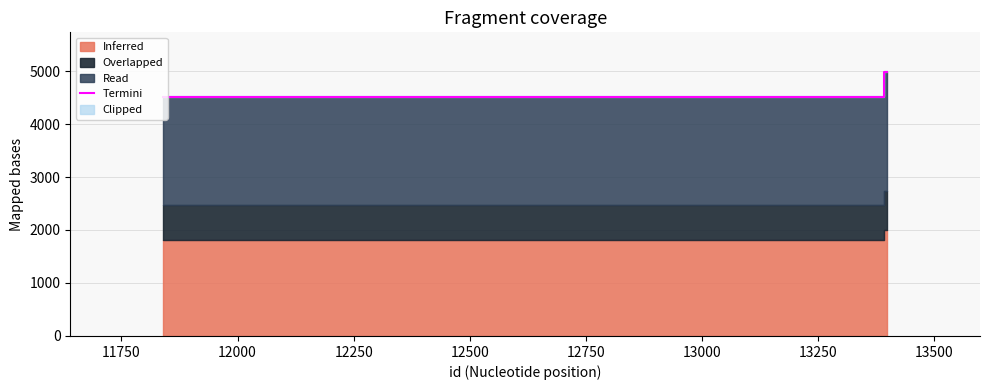

Reading left to right, what are all the values shown in this chart?

4507	4979	4983